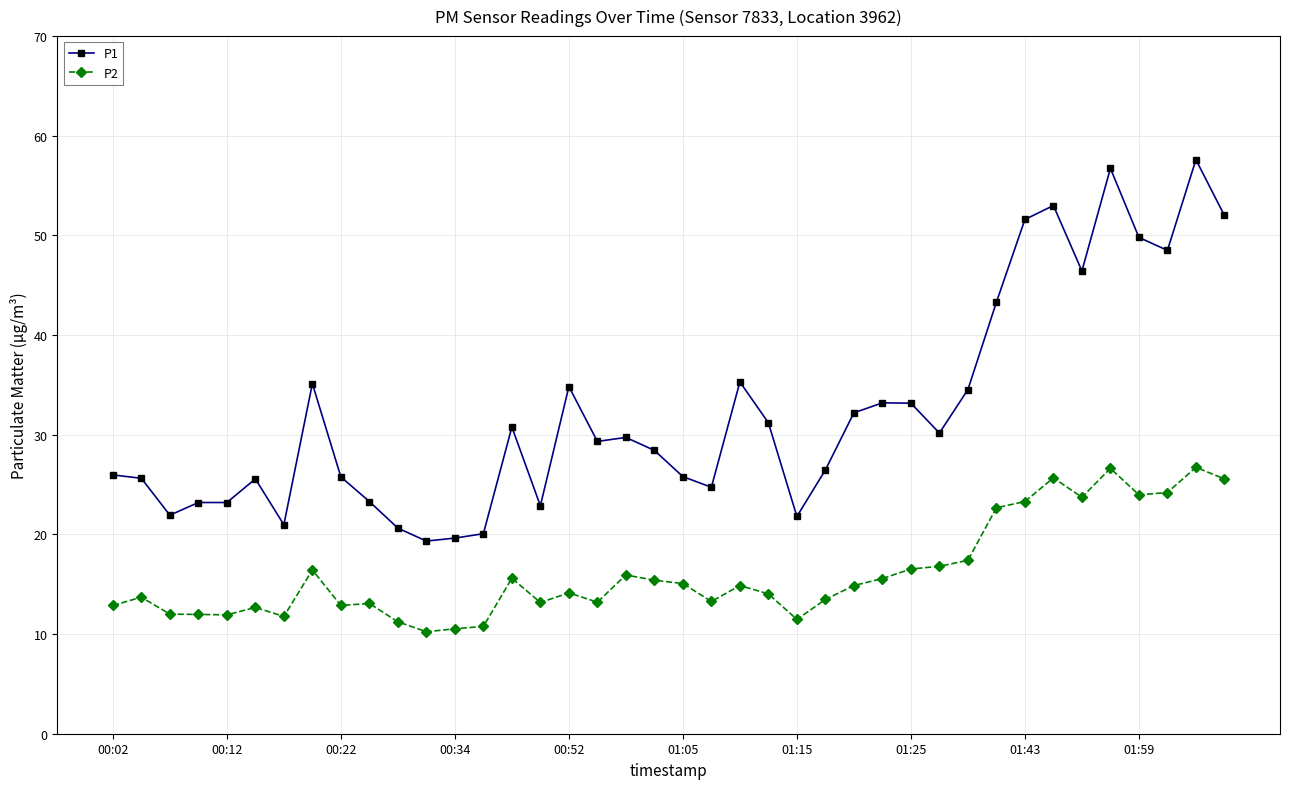

Which series has the widest spread of values?

P1